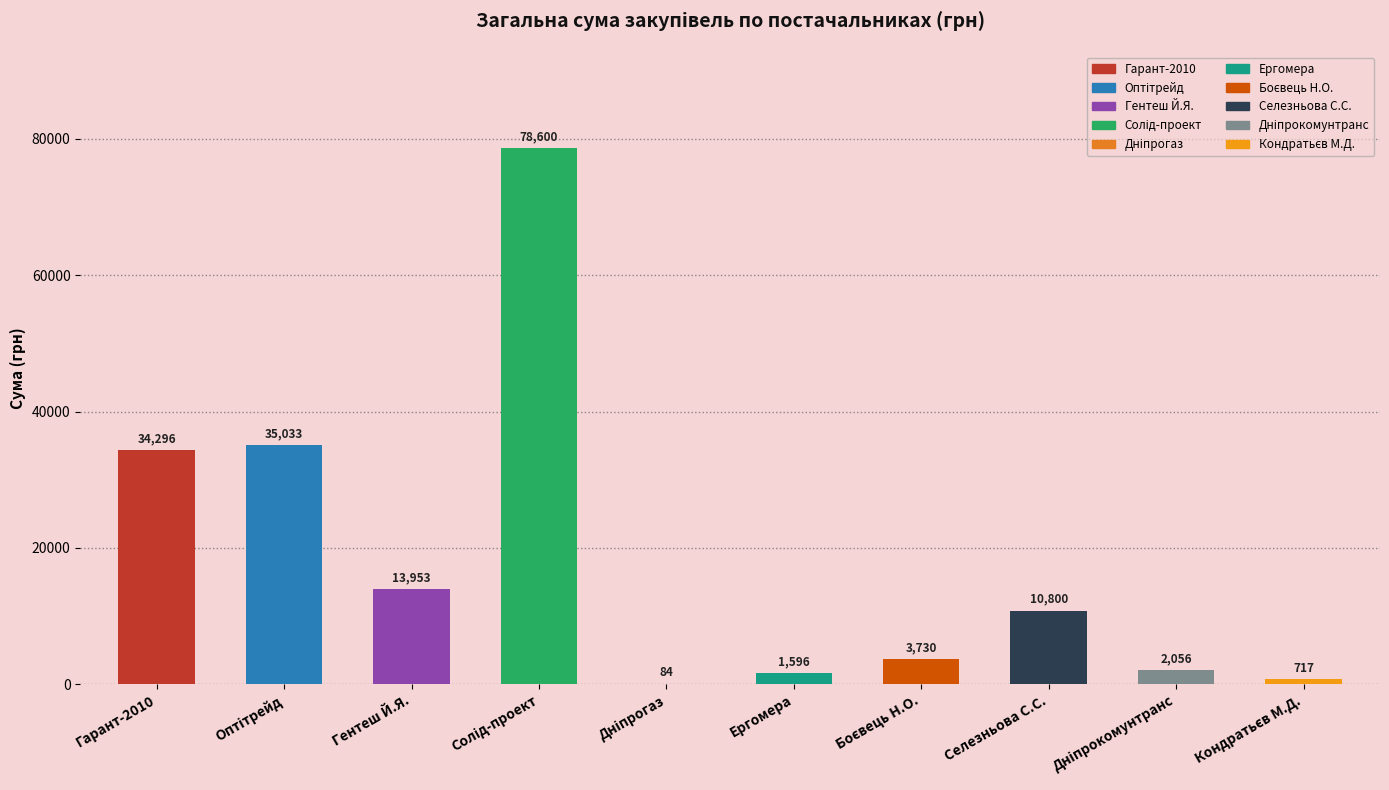

Which has a higher value, ФОП "Гентеш Й.Я." or ТОВ "Гарант-2010"?

ТОВ "Гарант-2010"